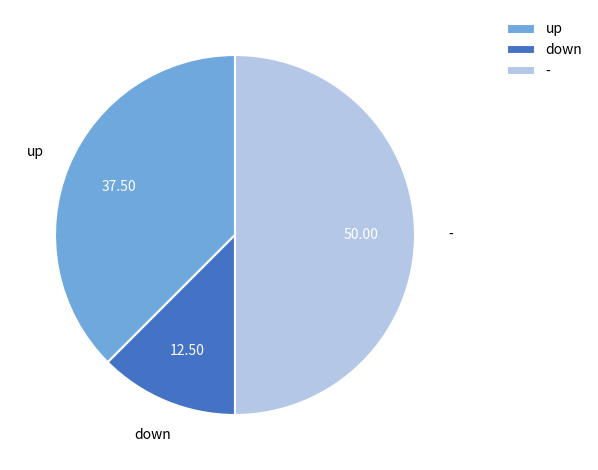

Between - and down, which is larger?

-